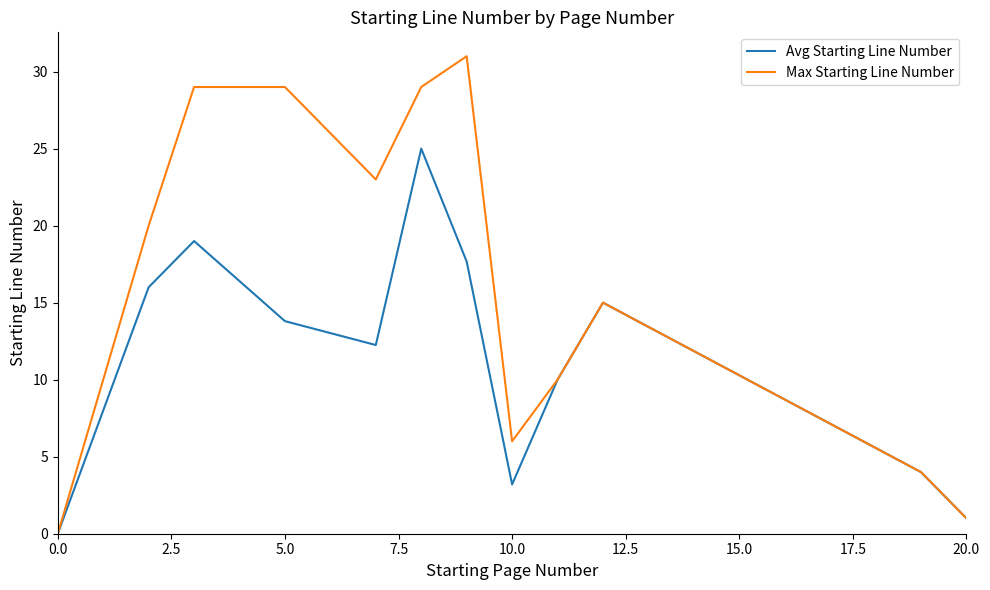

At how many categories does at least one series exceed 14?

7